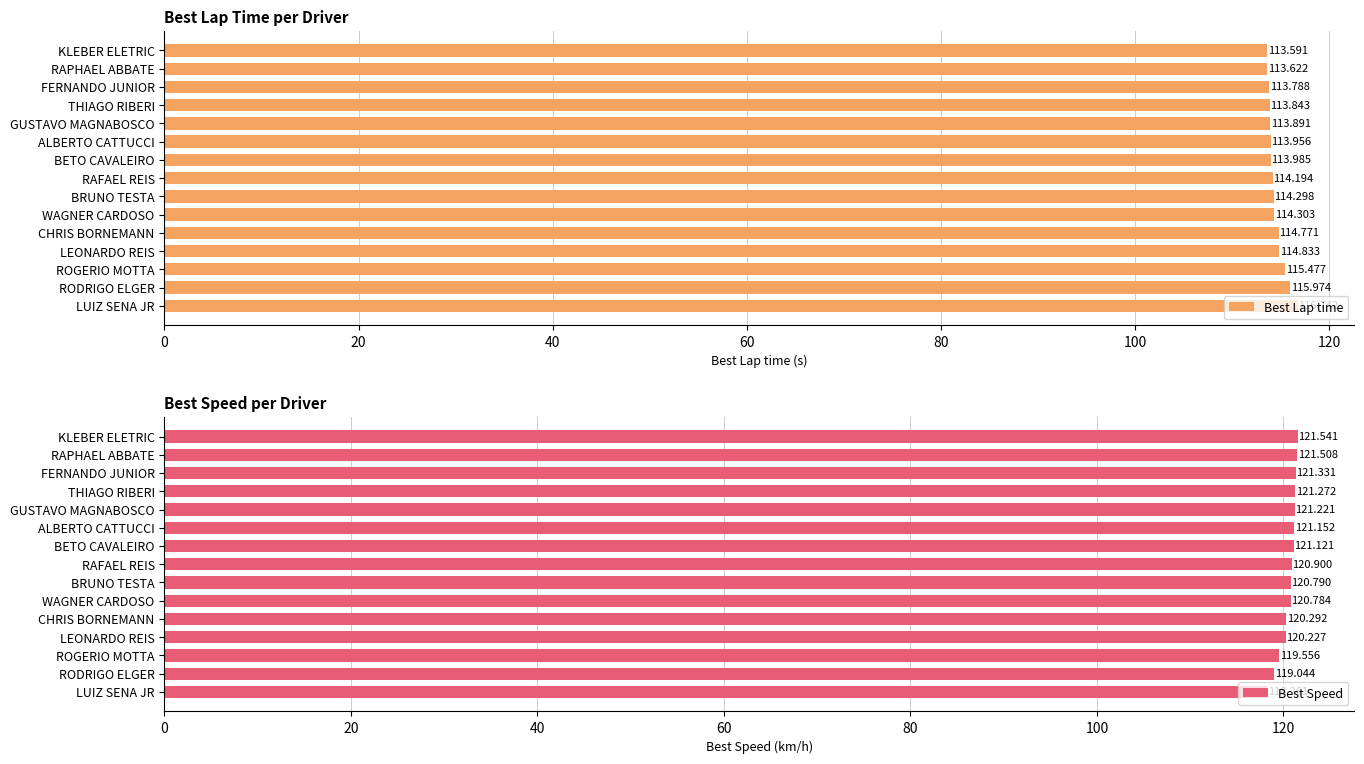

What is the average value of the Best Speed series?

120.6